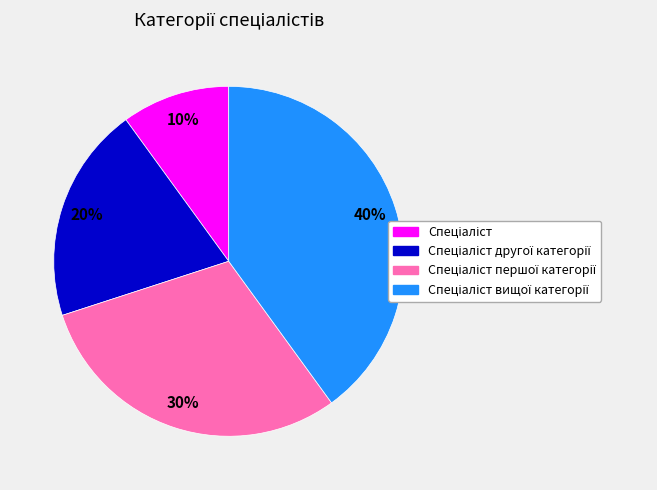

Is there a majority slice in this chart?

No